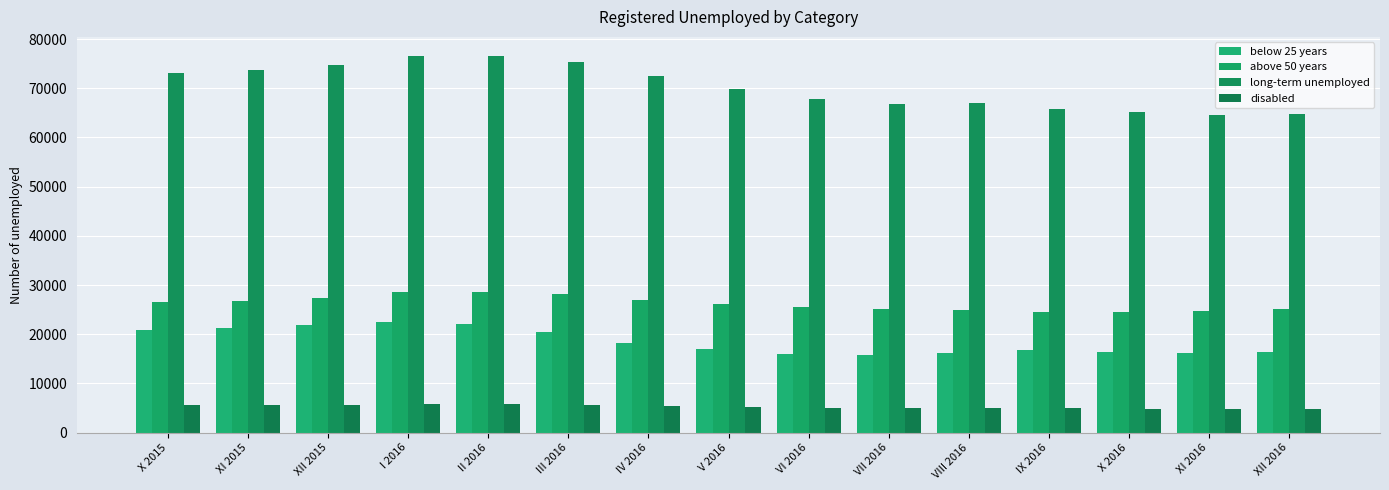

How many series are shown in this chart?

4